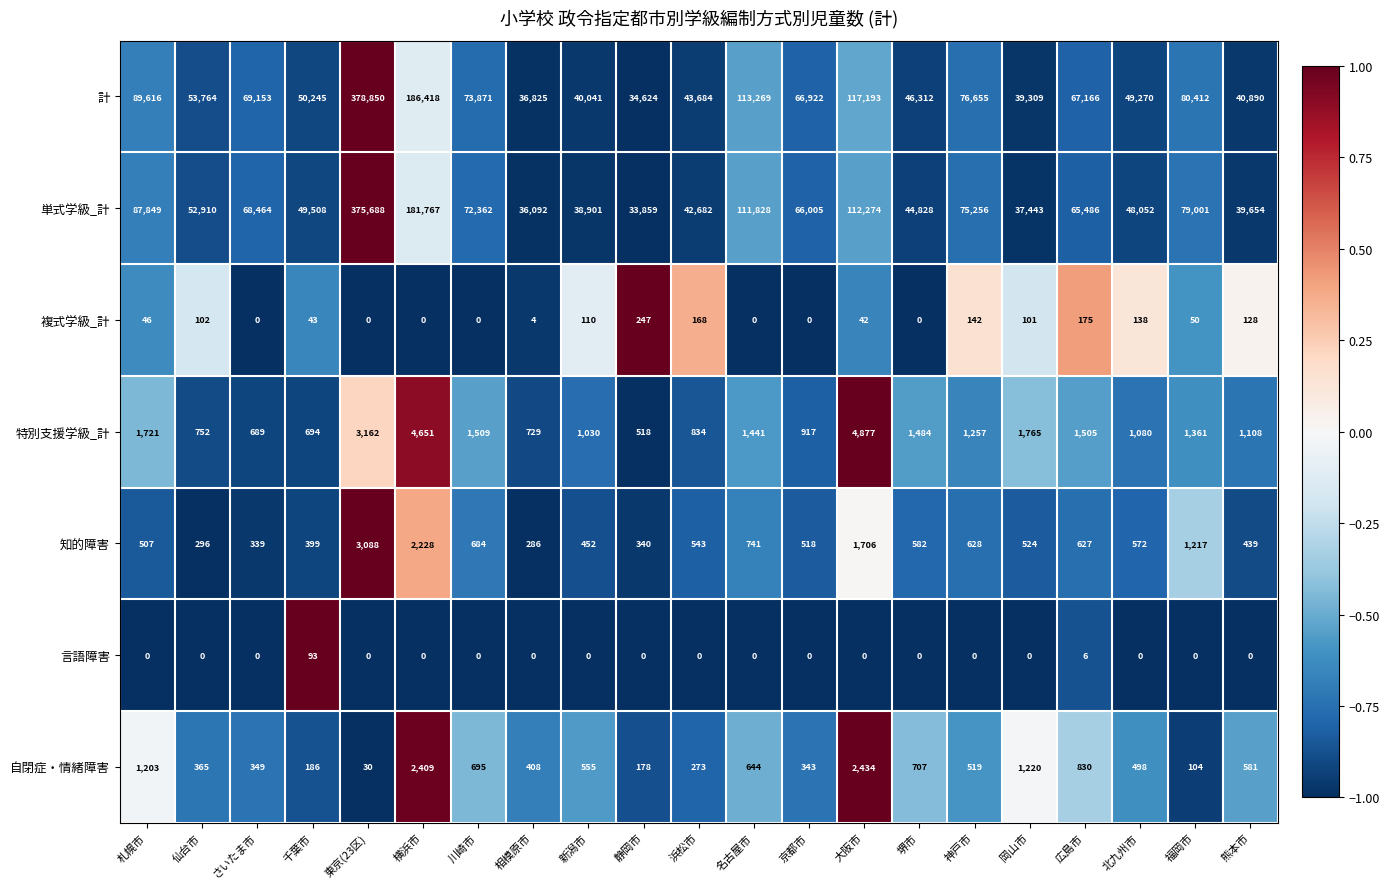

How many values in the 特別支援学級_計 series are below 1257?

10